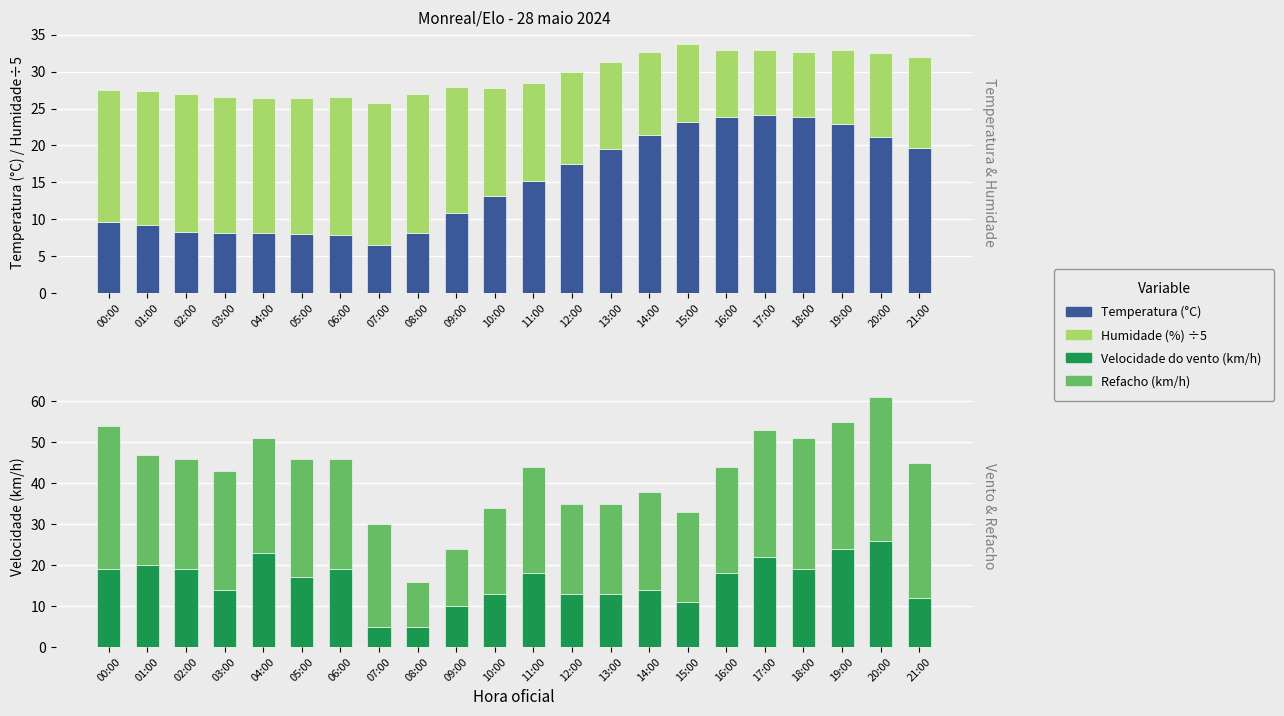

At how many categories does at least one series exceed 28?

8